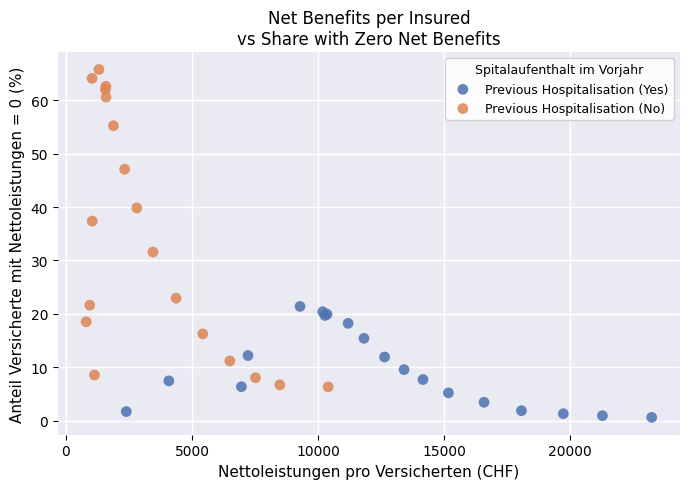

Which series has the widest spread of Y values?

Previous Hospitalisation (No)